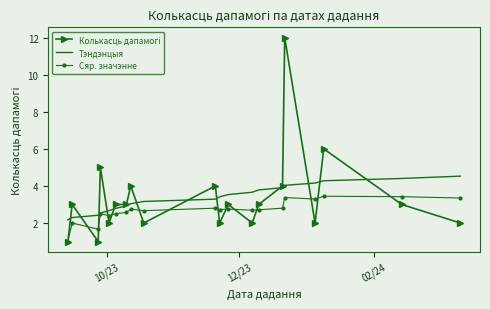

What is the minimum value shown in the chart?

1.0